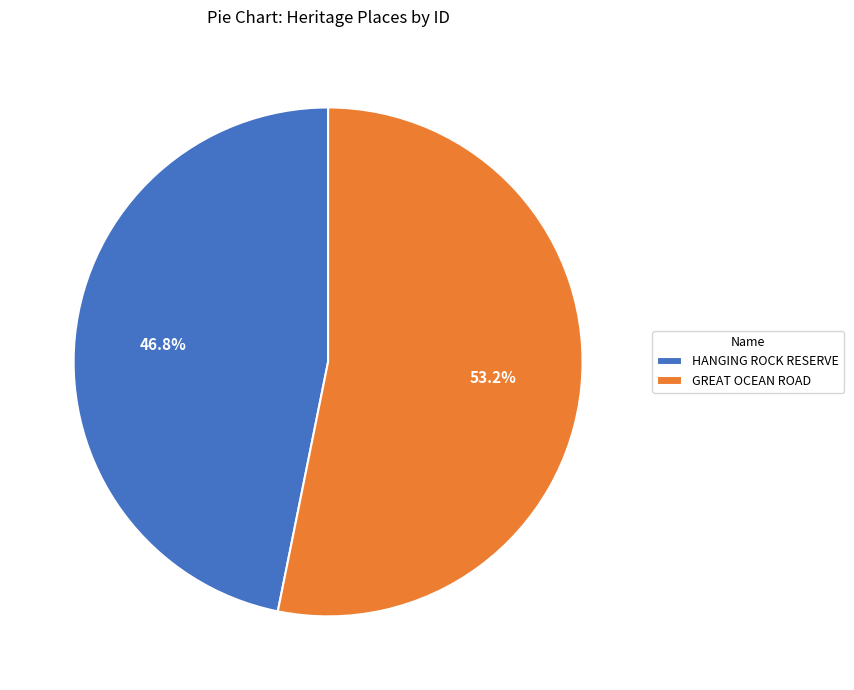

What percentage is NOT represented by GREAT OCEAN ROAD?

46.8%